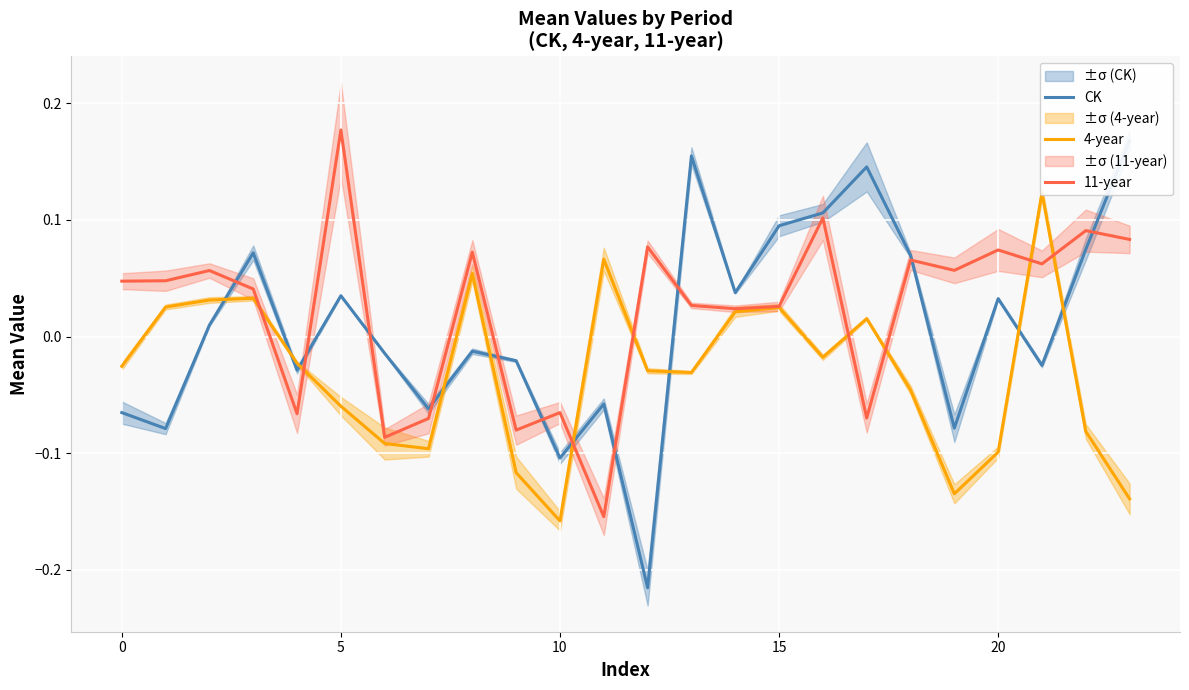

At which category is the sum across all series the highest?

16